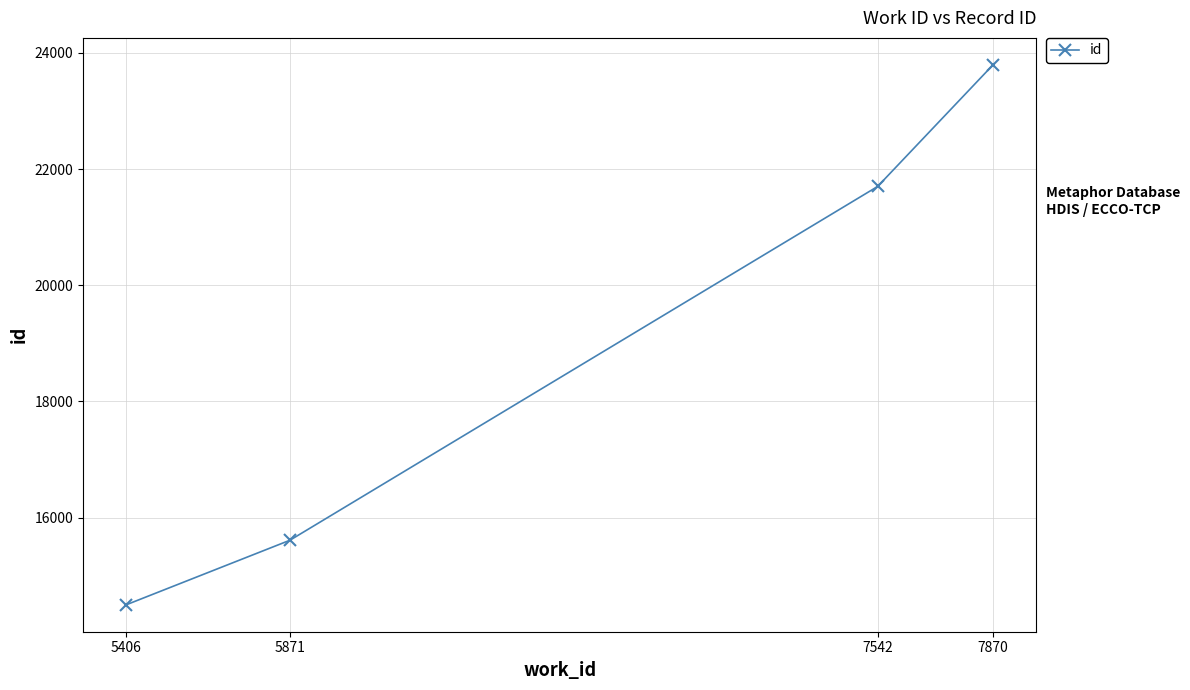

Reading left to right, list all the values displayed in this chart.

14501	15611	21701	23794